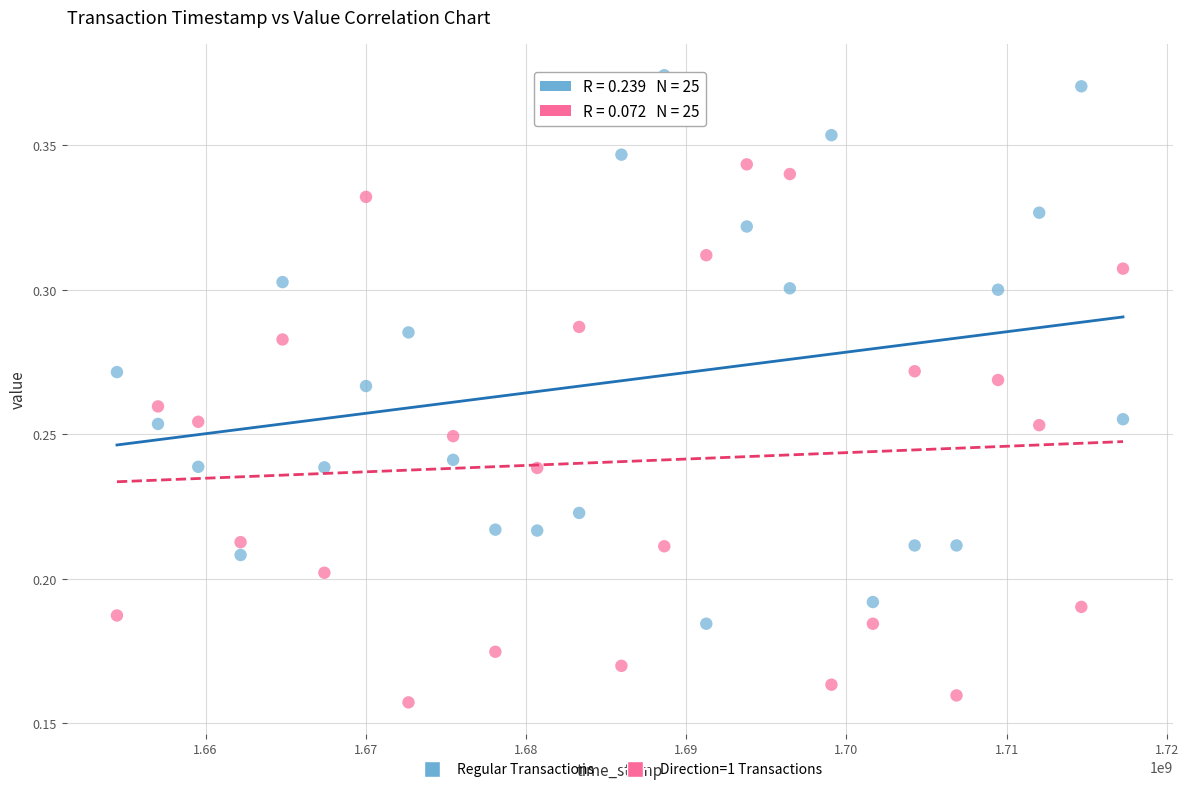

Which series contains the highest Y value?

Regular Transactions